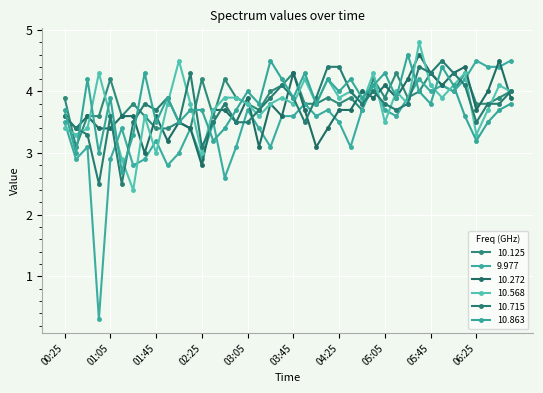

Reading left to right, extract all data points from this chart.

10.125: 3.9	3.1	3.6	3.6	4.2	3.6	3.8	3.6	3.4	3.4	3.5	3.4	4.2	3.6	4.2	3.9	3.8	3.7	4.0	4.1	4.3	3.8	3.8	3.9	3.8	3.9	3.7	4.2	3.9	4.3	3.9	4.0	4.3	4.1	4.0	4.3	3.8	3.8	3.9	4.0
9.977: 3.5	2.9	3.1	0.3	2.9	3.4	2.8	2.9	3.2	2.8	3.0	3.4	2.9	3.5	2.6	3.1	3.7	3.4	3.1	3.6	3.6	3.8	3.6	3.7	3.5	3.1	3.7	4.1	3.7	3.6	3.9	4.2	4.0	4.1	4.0	4.2	4.5	4.4	4.4	4.5
10.272: 3.6	3.4	3.6	3.4	3.4	3.6	3.6	3.0	3.6	3.2	3.5	3.4	2.8	3.7	3.7	3.5	3.9	3.1	3.8	3.6	4.3	3.7	3.1	3.4	3.7	3.7	4.0	3.9	4.1	3.9	4.2	4.6	4.3	4.1	4.3	4.4	3.7	4.0	4.5	3.9
10.568: 3.4	3.3	3.4	4.3	3.6	2.9	2.4	3.6	3.0	3.8	4.5	3.8	3.0	3.7	3.9	3.9	3.8	3.6	3.8	3.9	3.8	4.2	3.8	4.2	3.9	4.0	3.8	4.3	3.5	4.0	3.8	4.8	4.1	3.9	4.1	4.3	3.3	3.7	4.1	4.0
10.715: 3.6	3.4	3.3	2.5	3.6	2.5	3.5	3.8	3.7	3.9	3.5	4.3	3.1	3.5	3.8	3.5	3.5	3.7	3.9	4.1	3.9	3.5	3.9	4.4	4.4	4.0	3.8	4.0	3.8	3.7	3.8	4.4	4.3	4.5	4.3	4.1	3.5	3.8	3.8	4.0
10.863: 3.7	3.0	4.2	3.0	3.9	2.7	3.3	4.3	3.5	3.9	3.5	3.7	3.7	3.2	3.4	3.7	4.0	3.8	4.5	4.2	3.9	4.3	3.8	4.2	4.0	4.2	3.9	4.1	4.3	3.9	4.6	4.0	3.8	4.4	4.1	3.6	3.2	3.5	3.7	3.8